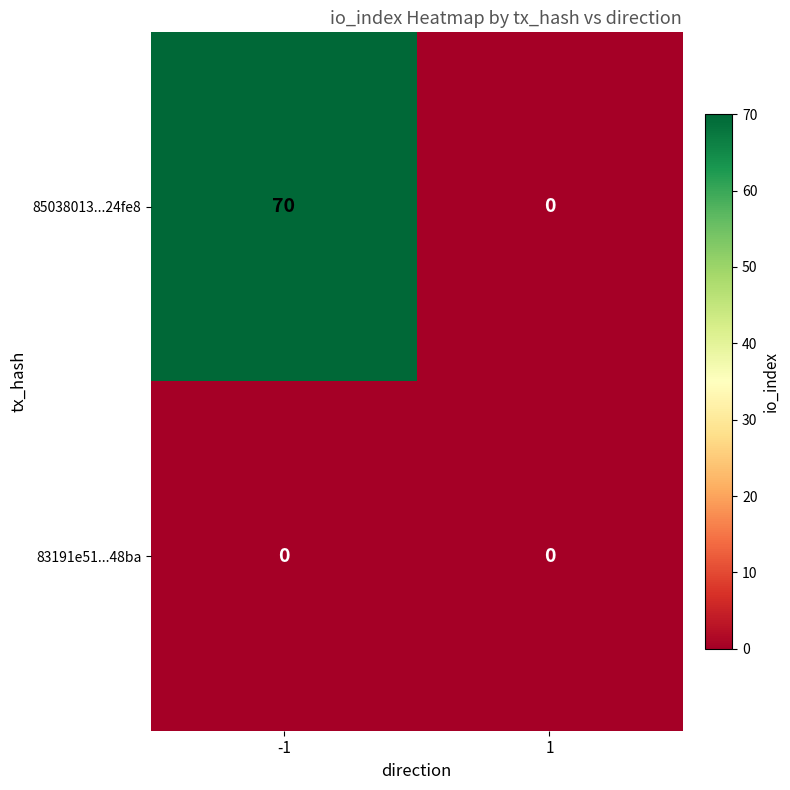

Reading right to left, what are all the values shown in this chart?

85038013...24fe8: 0	70
83191e51...48ba: 0	0